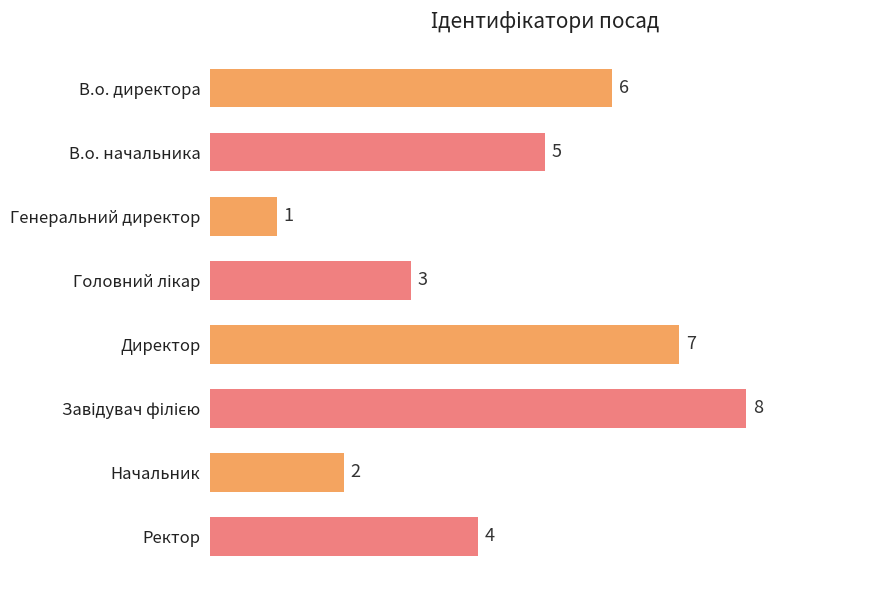

Which category has the lowest value across all series?

Генеральний директор